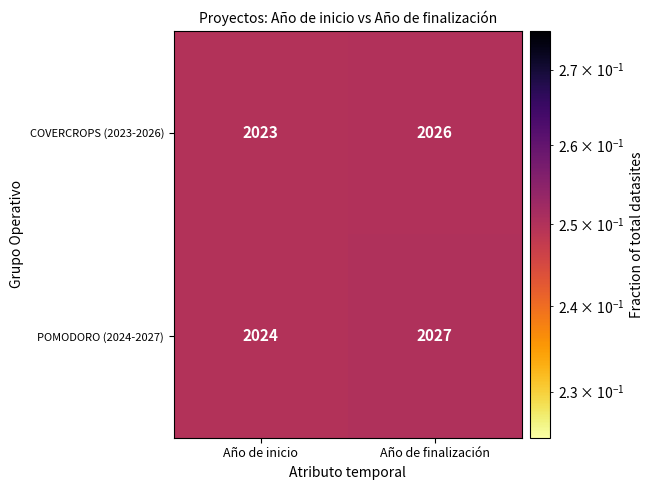

Which category has the lowest value across all series?

Año de inicio